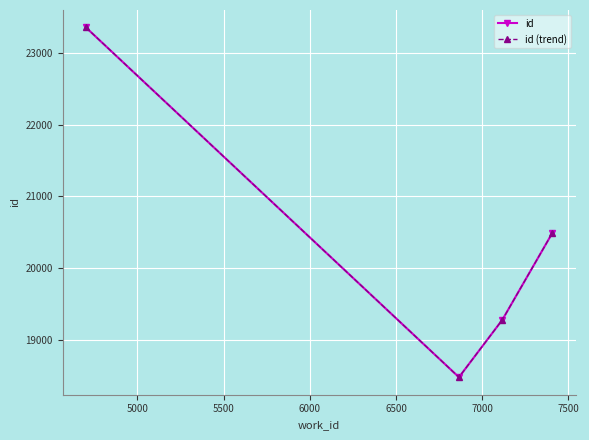

Does the chart have visible grid lines?

Yes